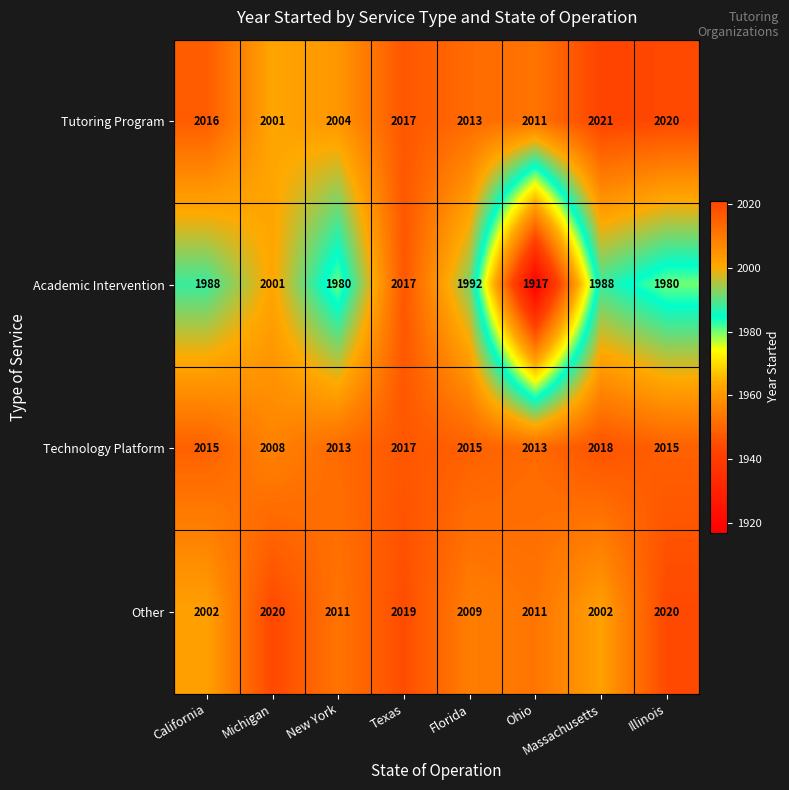

How many distinct data groups are displayed?

4